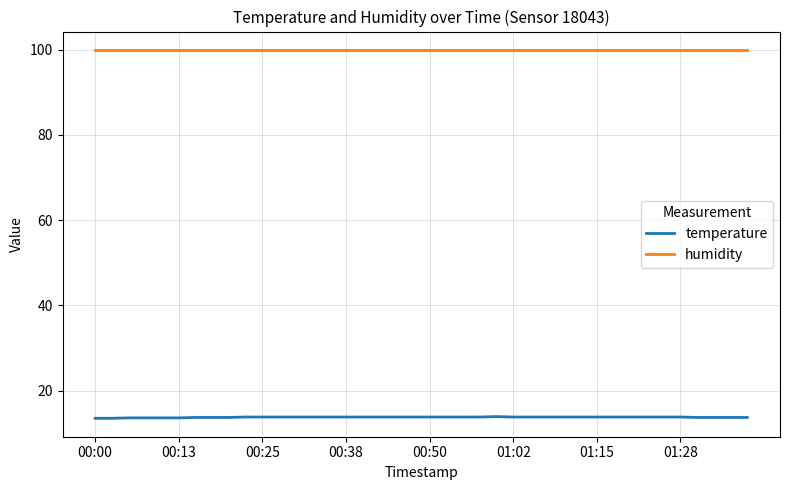

Rank the series by their average value, from lowest to highest.

temperature, humidity